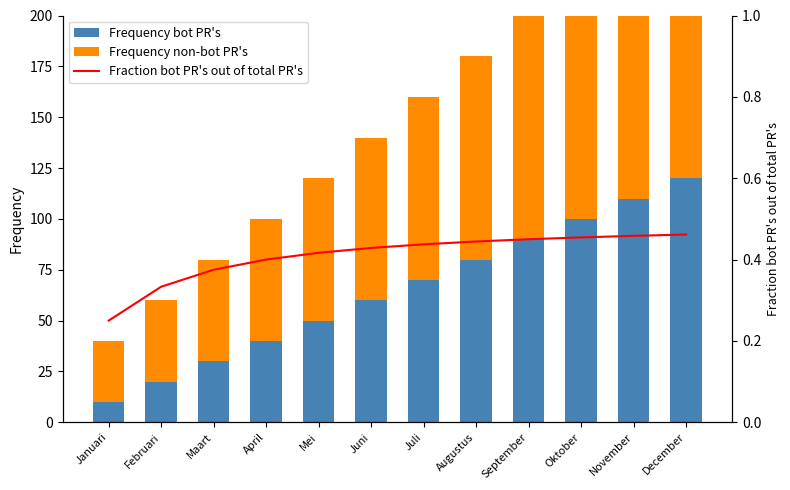

List the series in order of their overall mean, highest first.

Frequency non-bot PR's, Frequency bot PR's, Fraction bot PR's out of total PR's